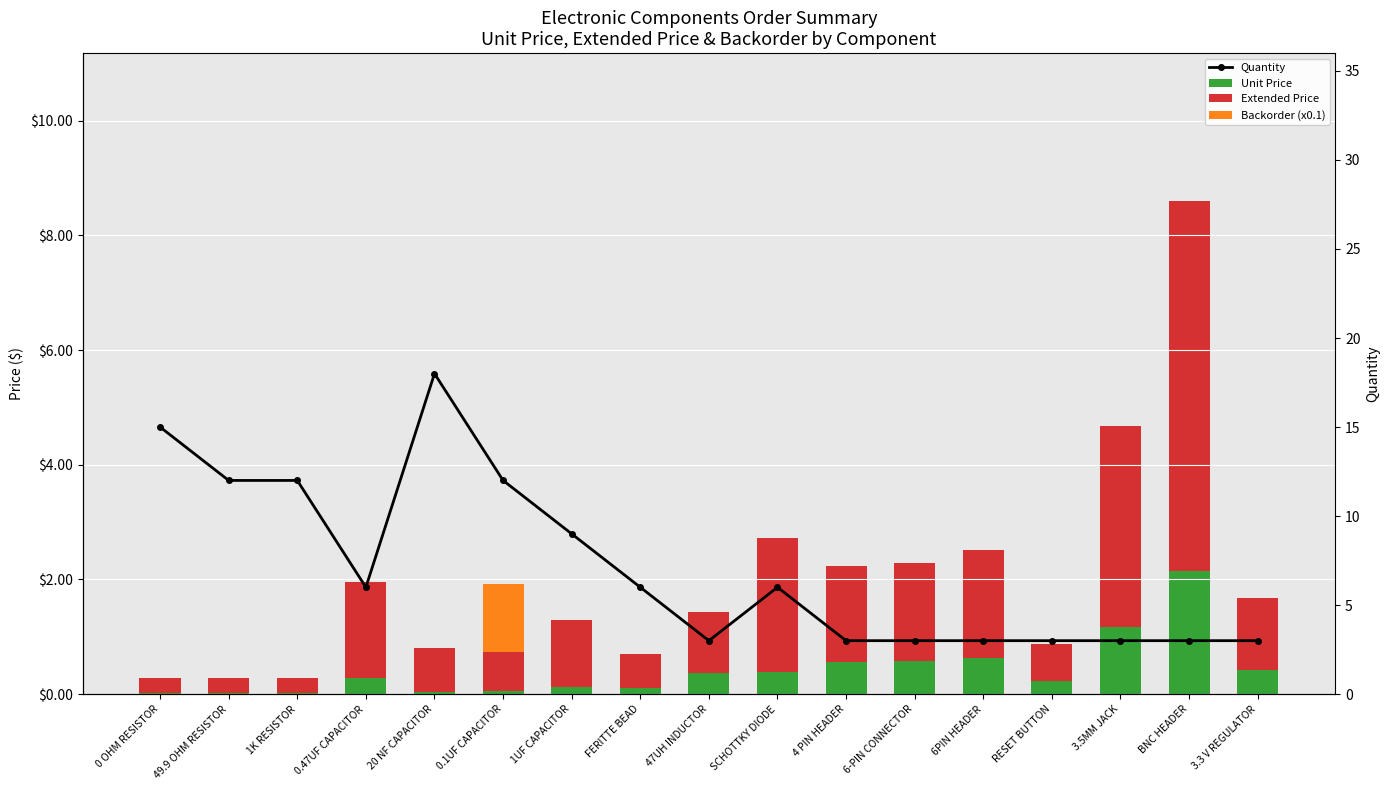

How many Backorder (x0.1) values are between 0 and 1?

16